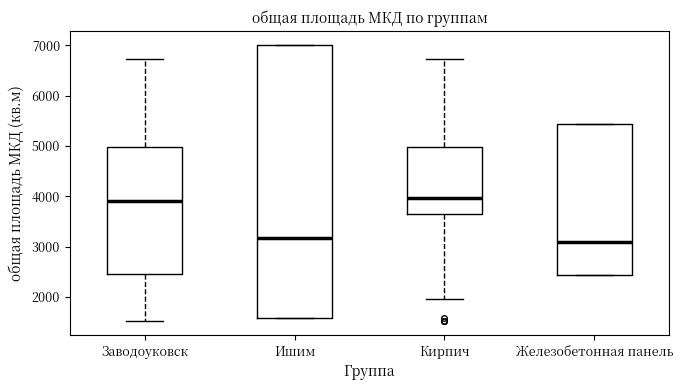

Reading left to right, transcribe this box plot: for each box, give where its median line is, the range the box spans, and where its two whiskers end, as read against the y-axis. The values are not printed on the chart, so give them approximately, as read against the axis.

Заводоуковск: median 3900, box 2500 to 5000, whiskers 1500 to 6700
Ишим: median 3200, box 1600 to 7000, whiskers 1600 to 7000
Кирпич: median 4000, box 3700 to 5000, whiskers 2000 to 6700
Железобетонная панель: median 3100, box 2400 to 5400, whiskers 2400 to 5400